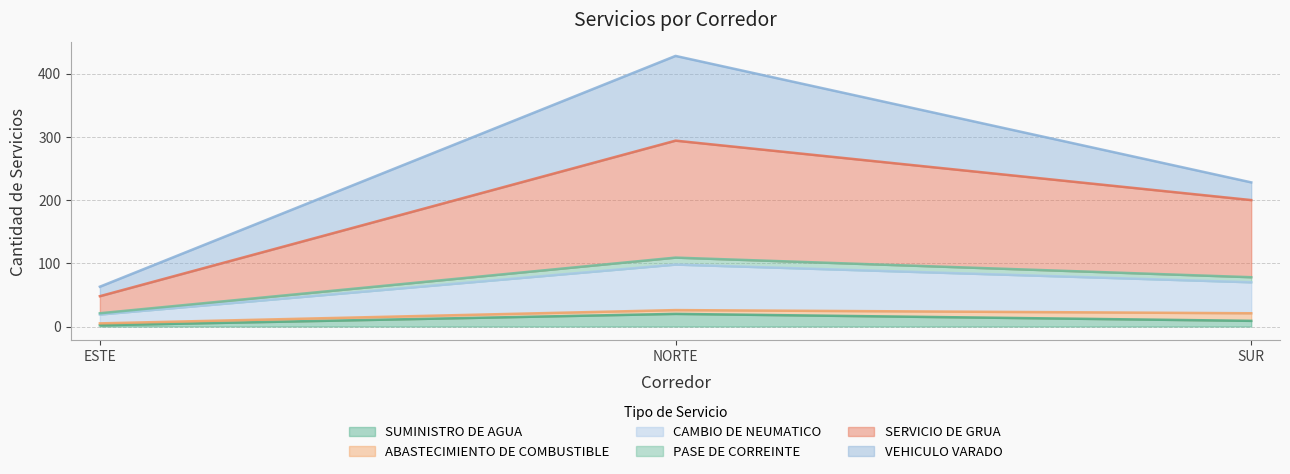

At which label does SUMINISTRO DE AGUA reach its peak?

NORTE